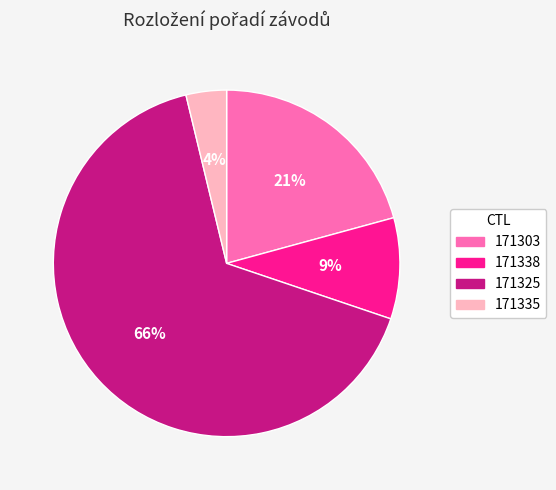

Which has a higher value, 171335 or 171338?

171338